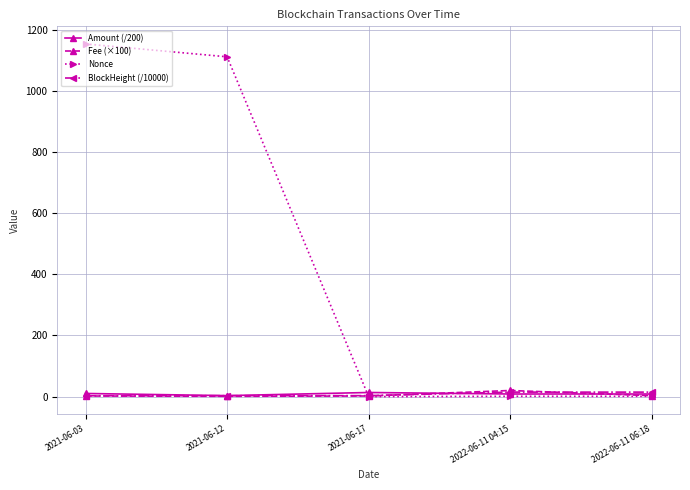

What is the sum of all Fee (×100) values?

28.0